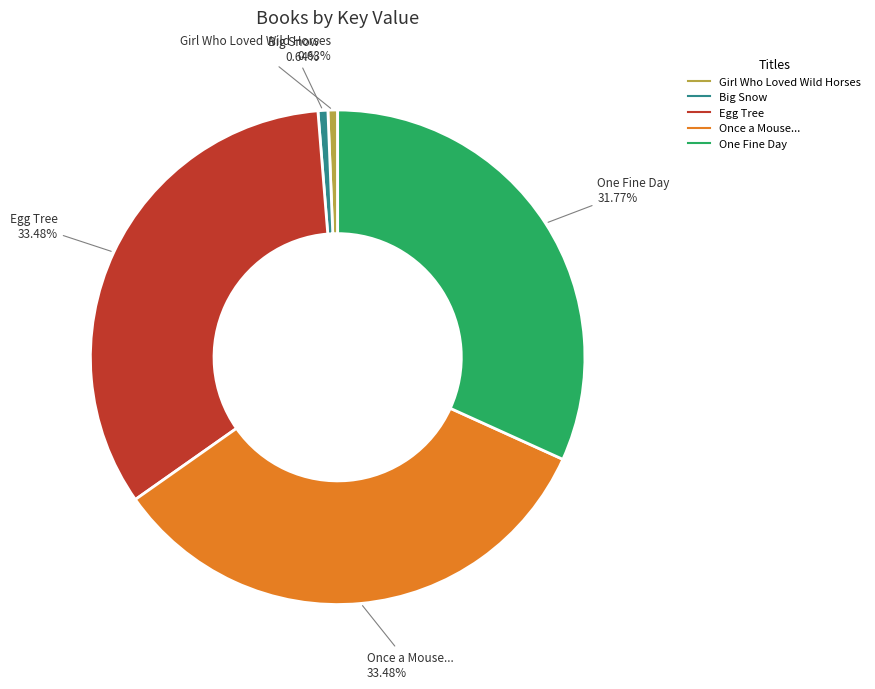

Does Egg Tree account for over 50% of the chart?

No